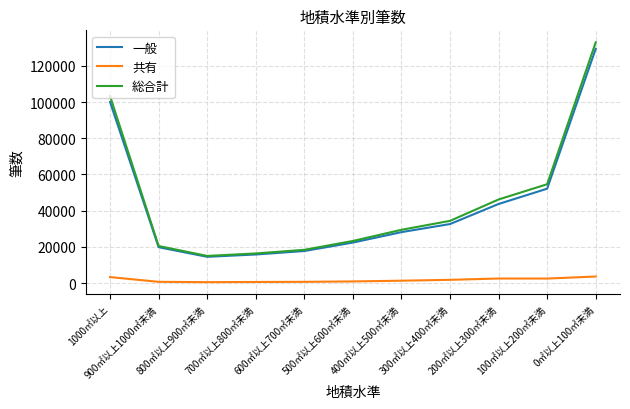

What is the maximum value for 共有?

3594